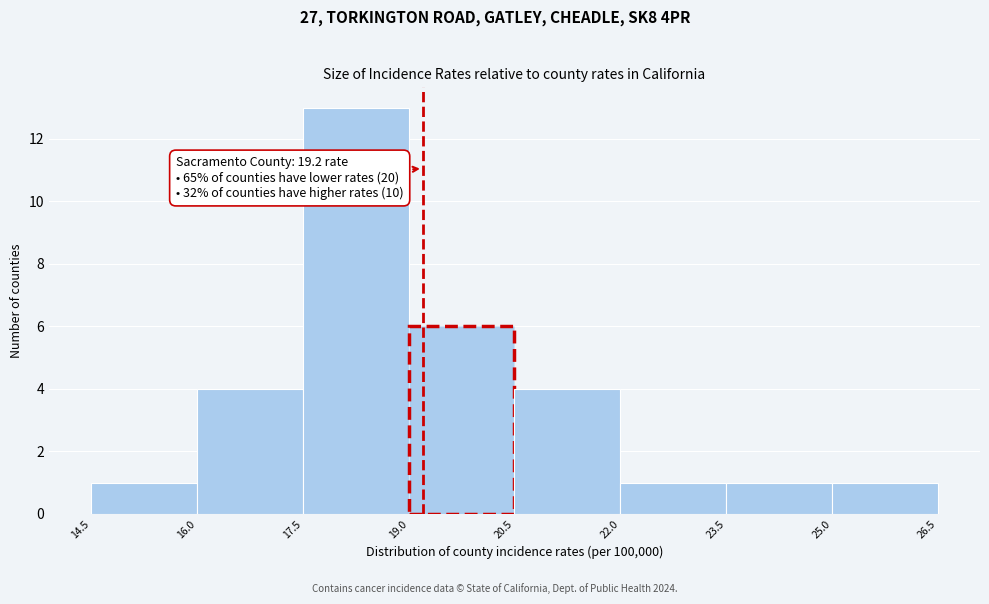

Which range on the x-axis has the tallest bar?

17.5 to 19.0